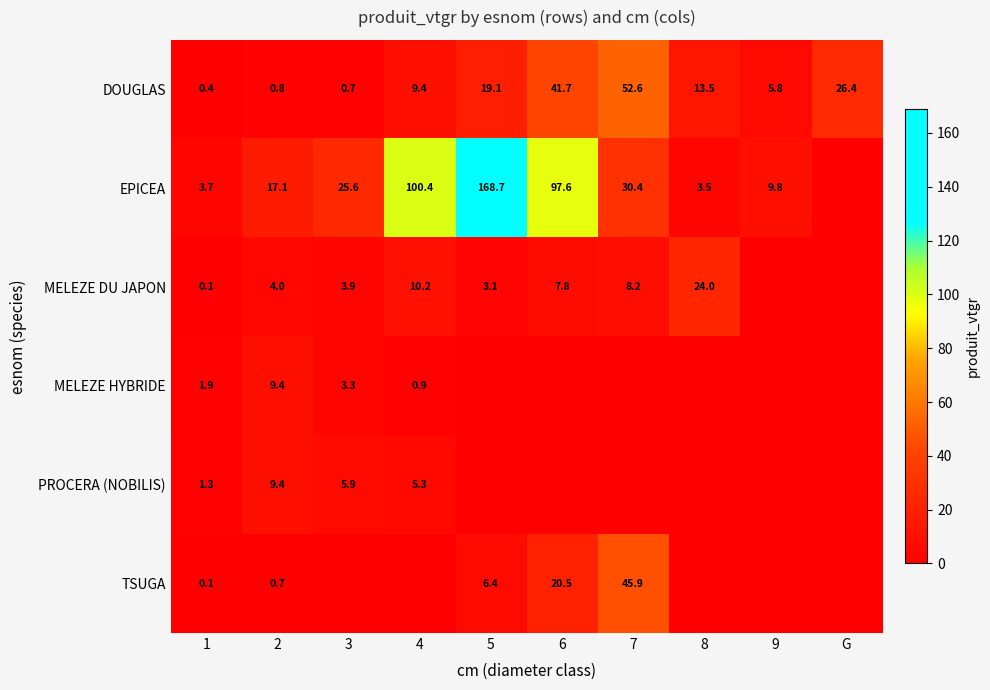

What is the average value of the DOUGLAS series?

17.0